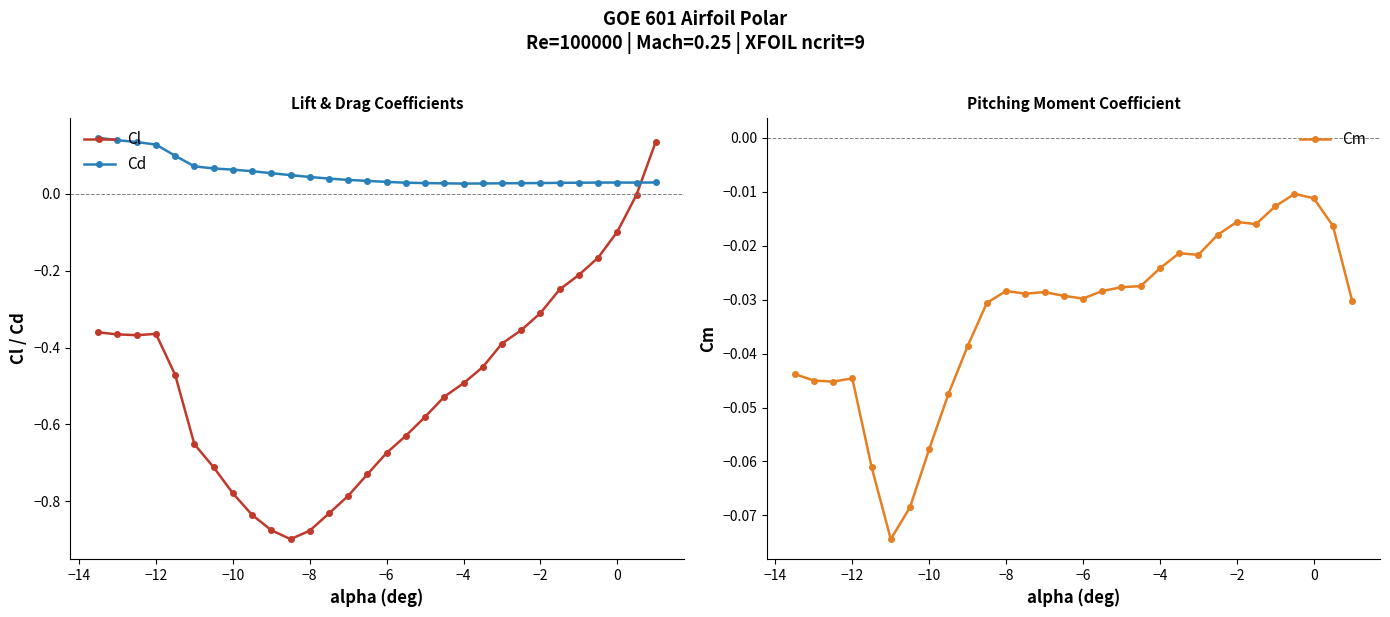

Which series has the largest total across all categories?

Cd